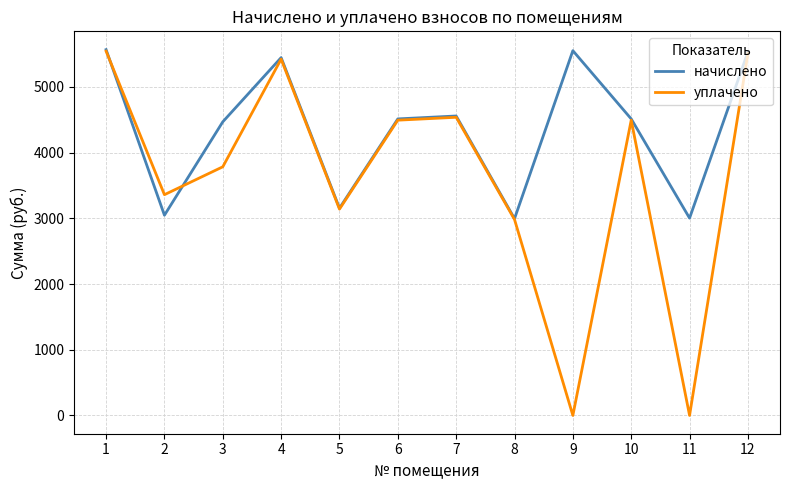

The value of уплачено at 1 is 5543.1. True or false?

True